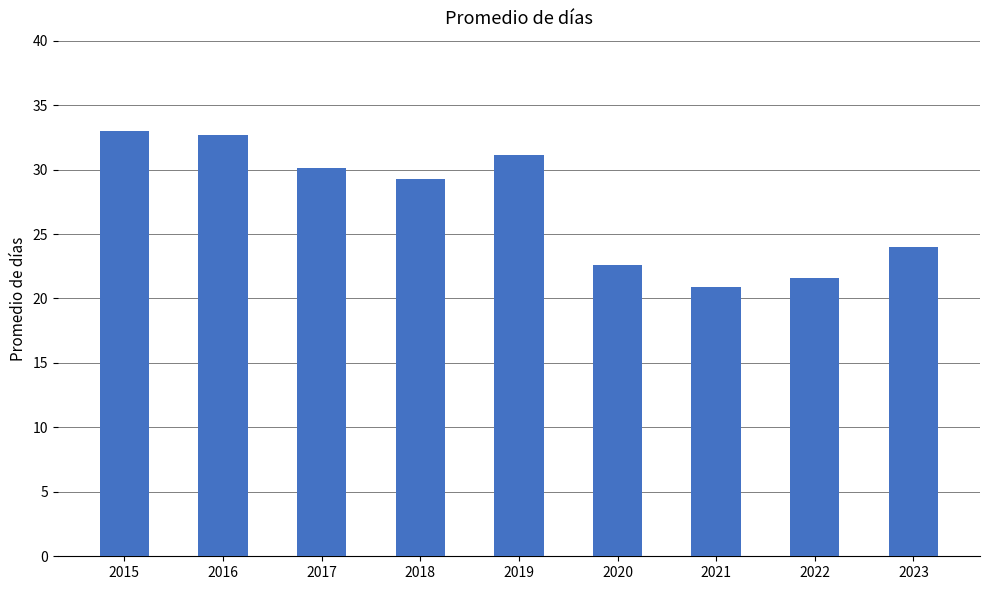

How many distinct data groups are displayed?

1